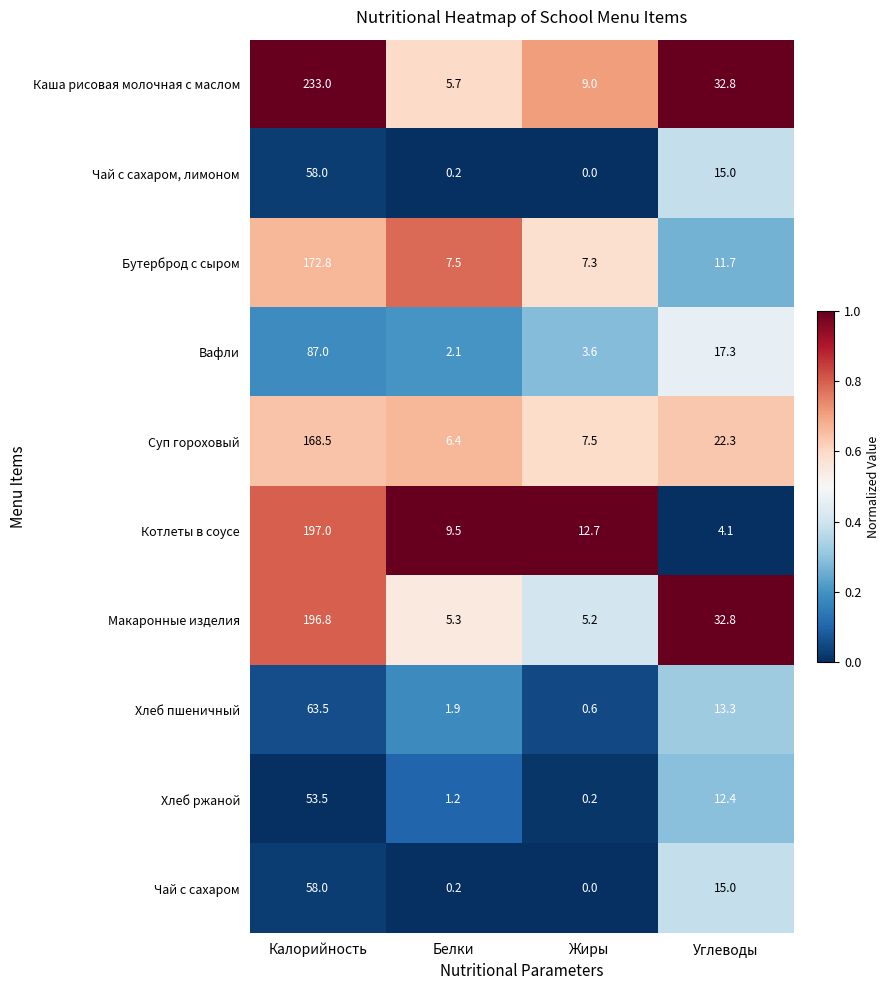

At which label is Макаронные изделия closest to 101?

Углеводы